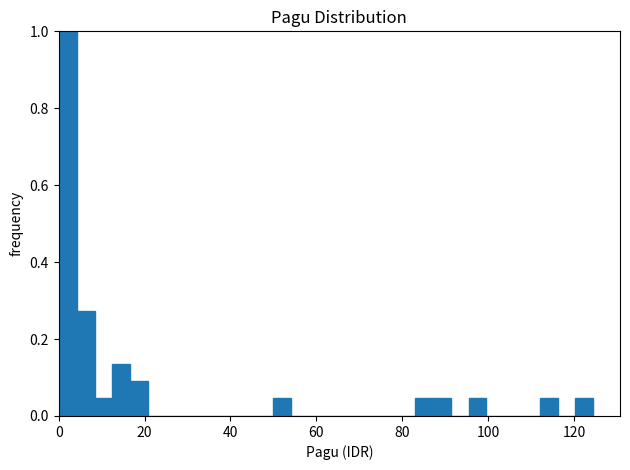

Read against the x-axis, roughly where is the centre of the tallest bar?

2